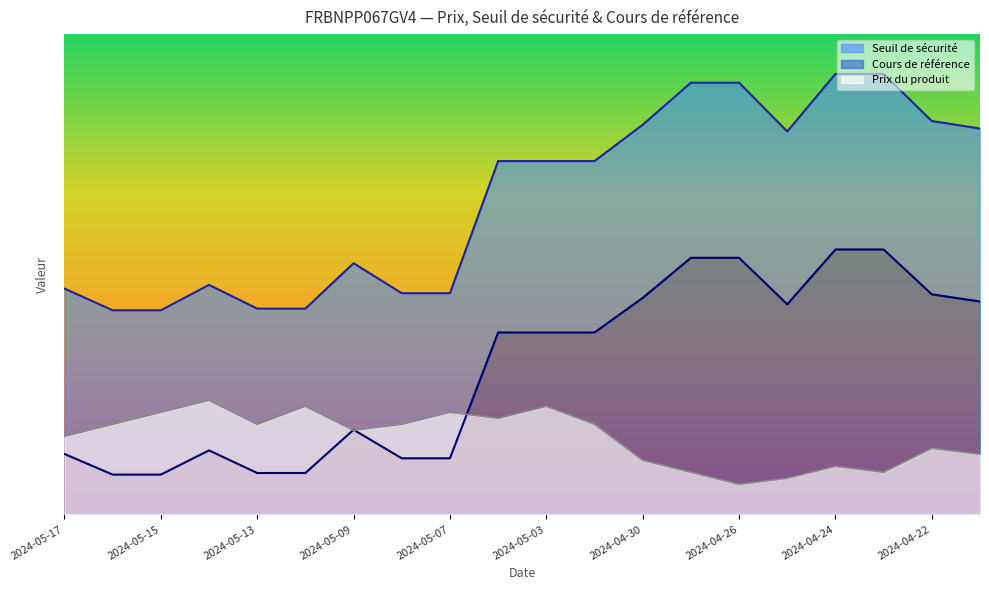

Reading left to right, extract all data points from this chart.

Prix du produit: 16.2	18.8	21.2	23.8	18.8	22.5	17.5	18.8	21.2	20.0	22.5	18.8	11.3	8.7	6.3	7.5	10.0	8.7	13.8	12.5
Seuil de sécurité: 47.0	42.5	42.5	47.8	42.8	42.8	52.3	46.1	46.1	73.6	73.6	73.6	81.1	89.9	89.9	79.7	91.7	91.7	81.9	80.4
Cours de référence: 12.6	8.3	8.3	13.3	8.6	8.6	17.6	11.7	11.7	37.9	37.9	37.9	45.1	53.4	53.4	43.8	55.2	55.2	45.8	44.3